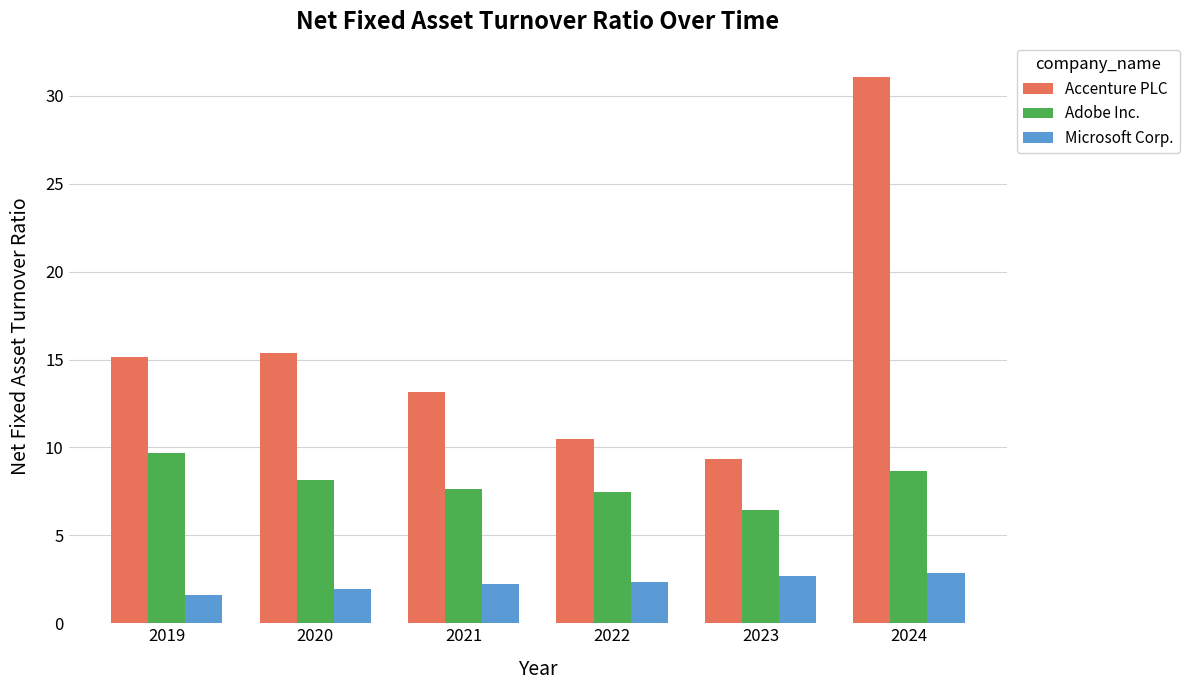

Between 2020 and 2023, which series saw the biggest shift?

Accenture PLC